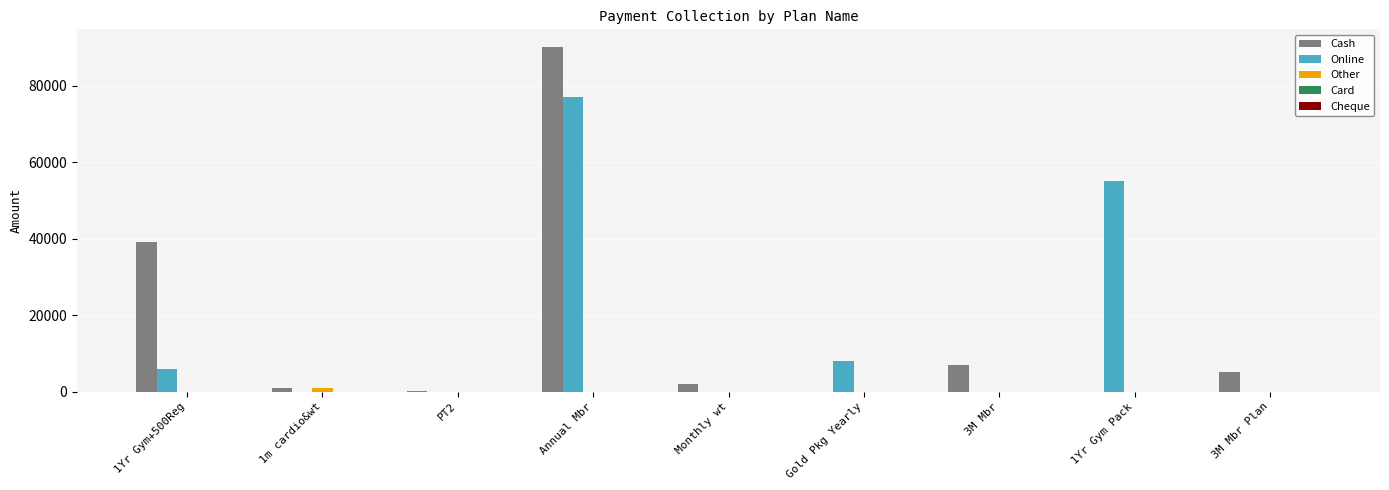

Which series changed the most between 1Yr Gym+500Reg and PT2?

Cash